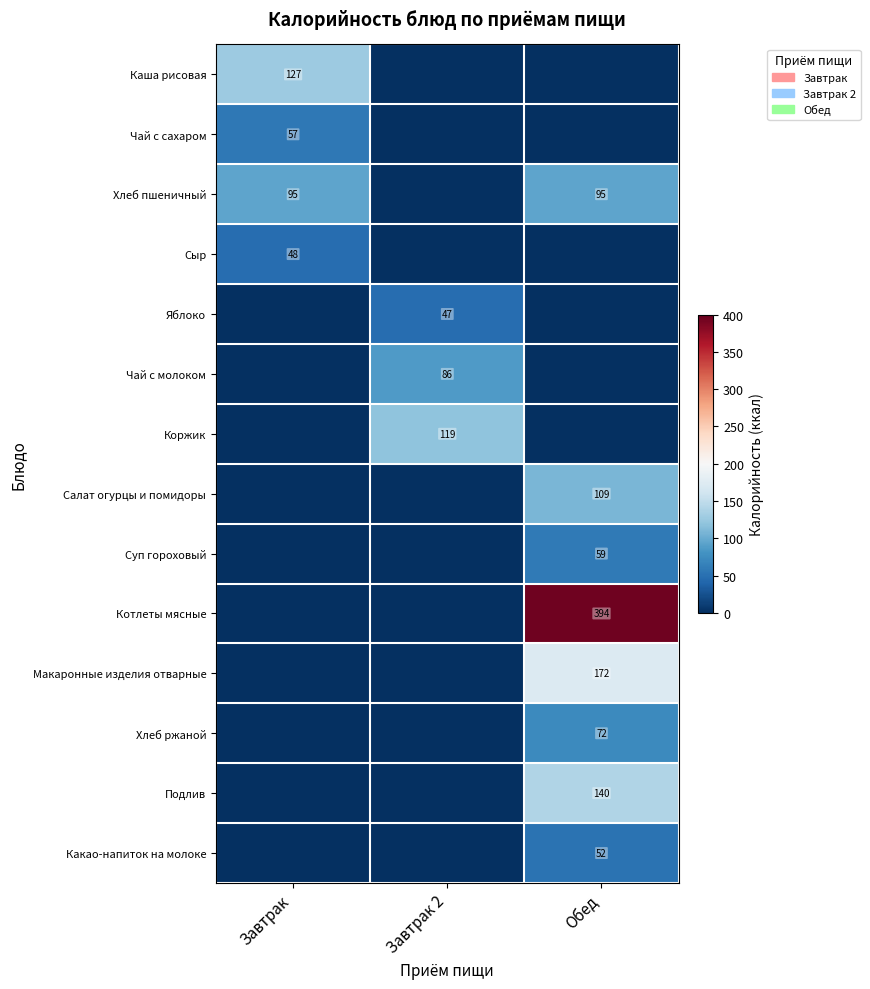

True or false: Яблоко has a value of 47 at Завтрак 2.

True